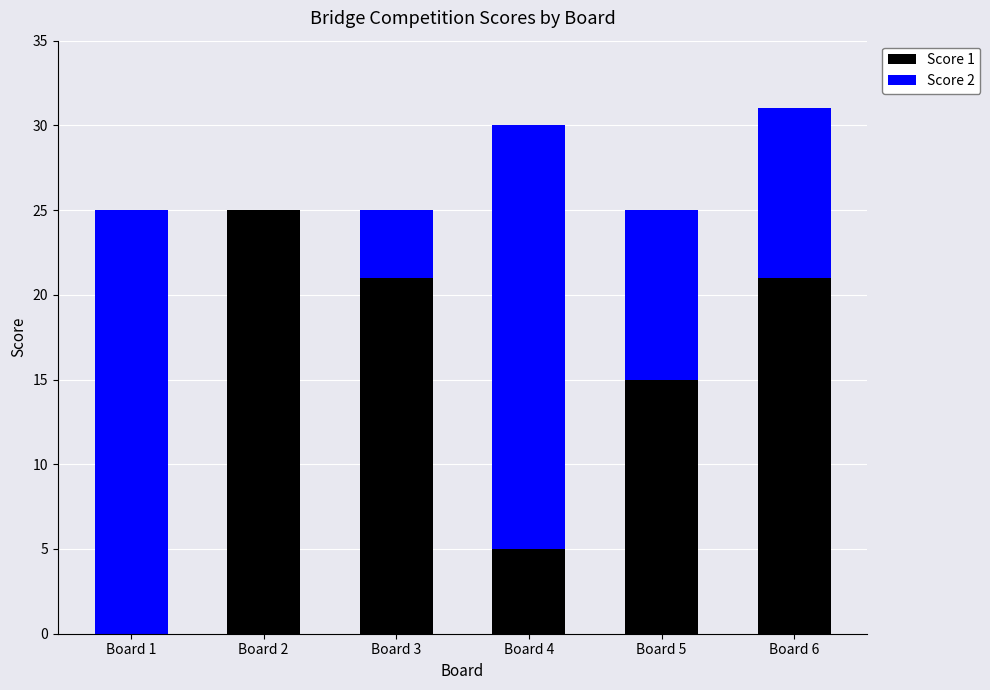

True or false: Score 1 has a value of 5 at Board 4.

True